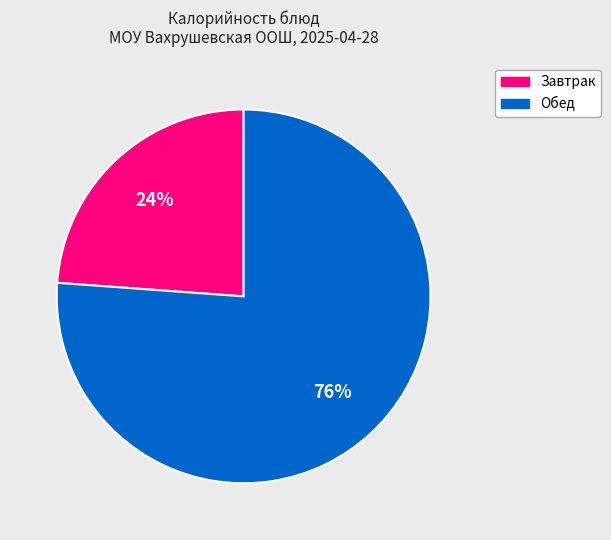

To the nearest percent, what is the difference between the largest and smallest slice percentages?

52%